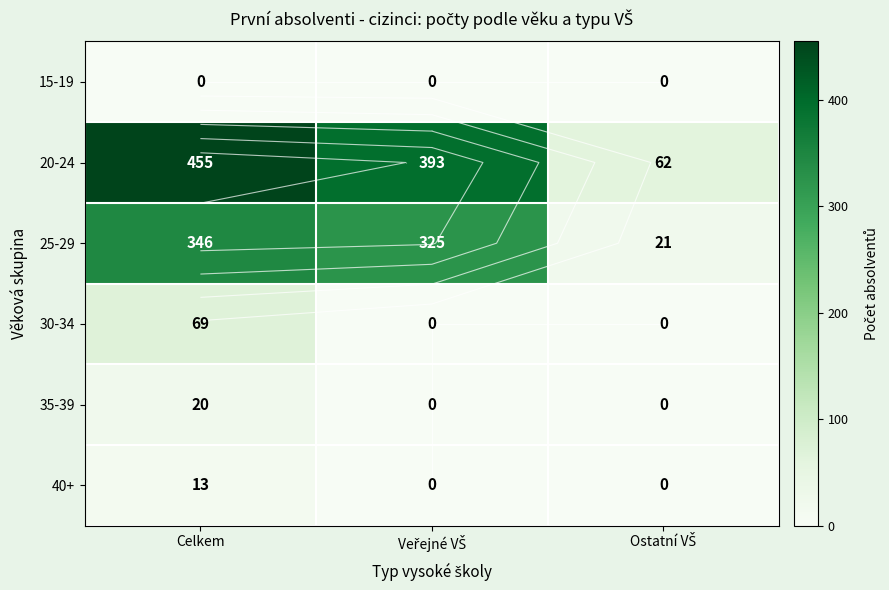

What is the maximum value for 35-39?

20